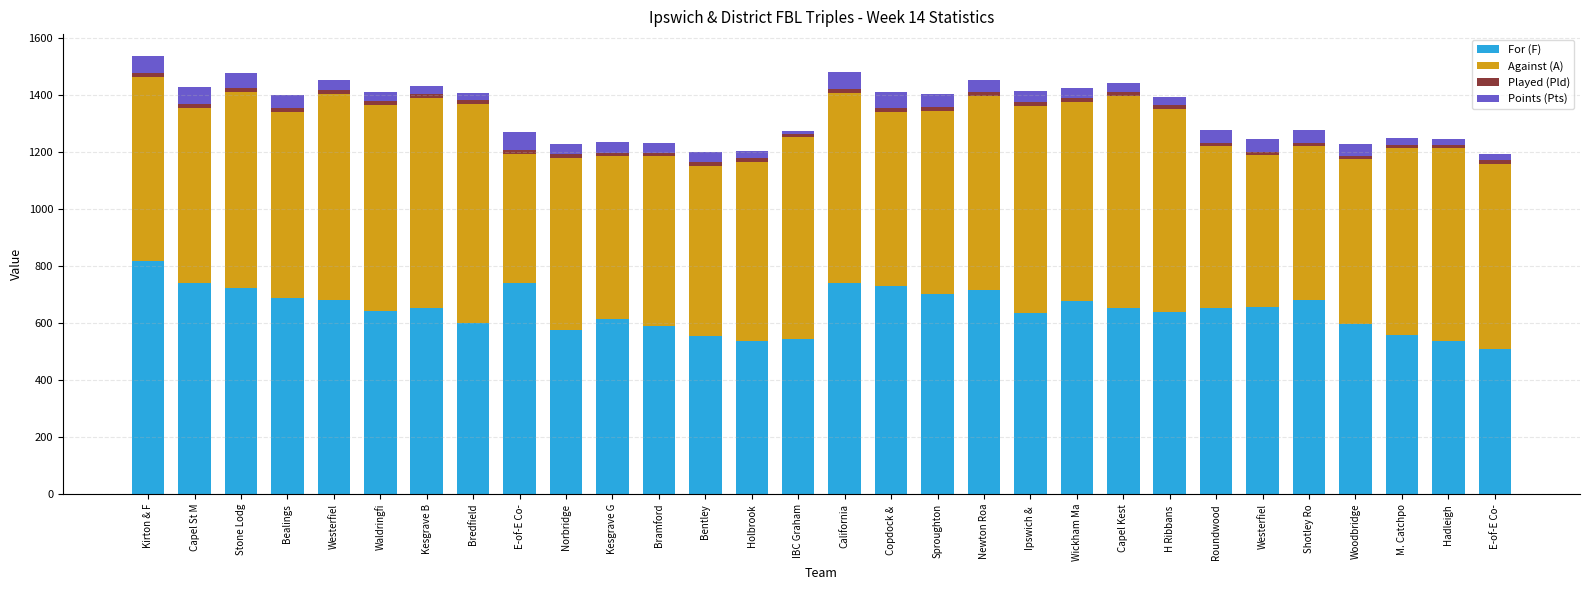

What is the difference between the maximum and second lowest values in the Played (Pld) series?

2.0